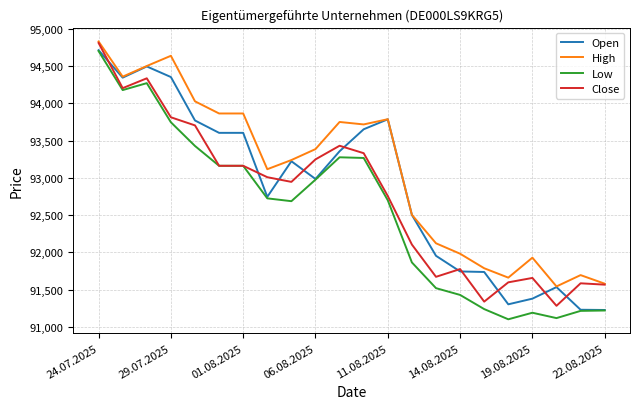

What is the minimum value for High?

91542